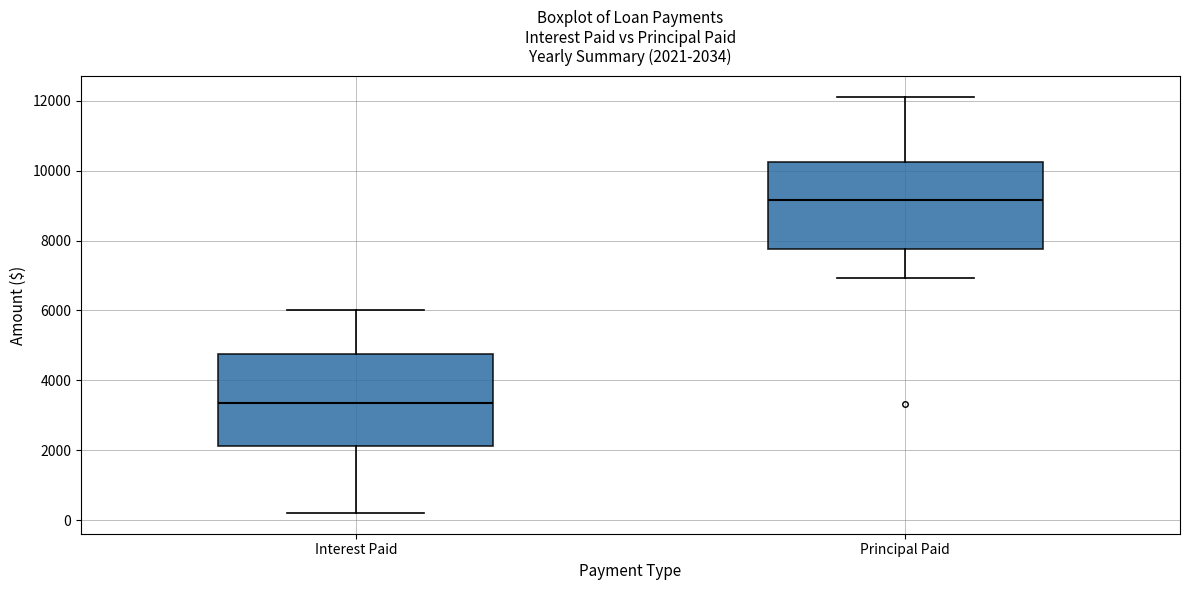

Which box's median line is the lowest?

Interest Paid